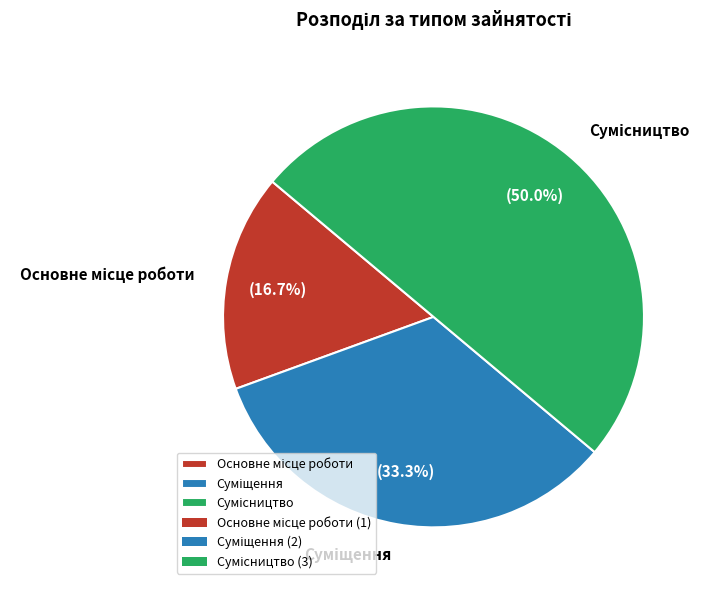

Count the number of slices in the pie.

3